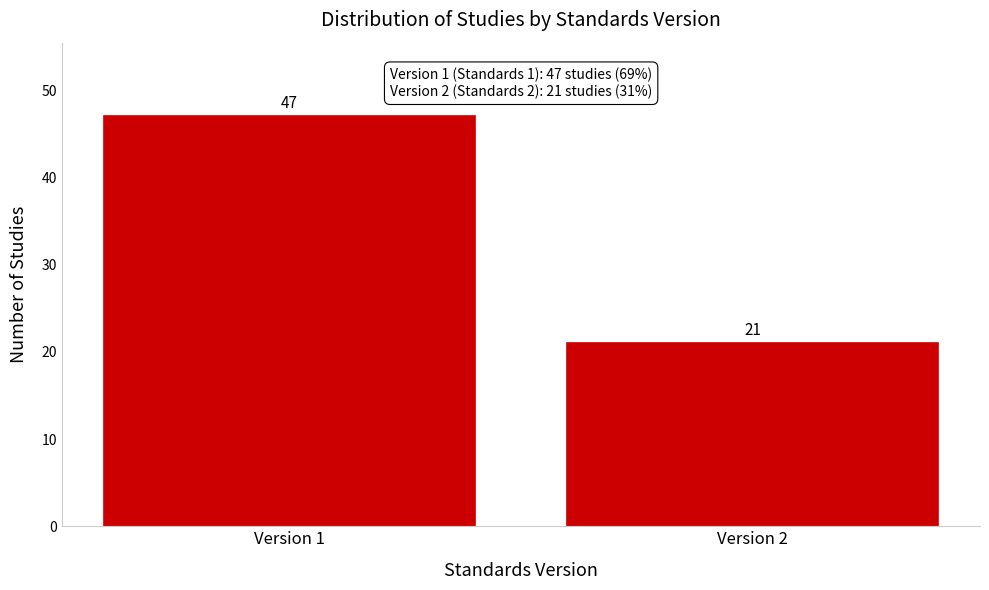

Reading left to right, transcribe all the data shown in this chart.

Version 1=47	Version 2=21